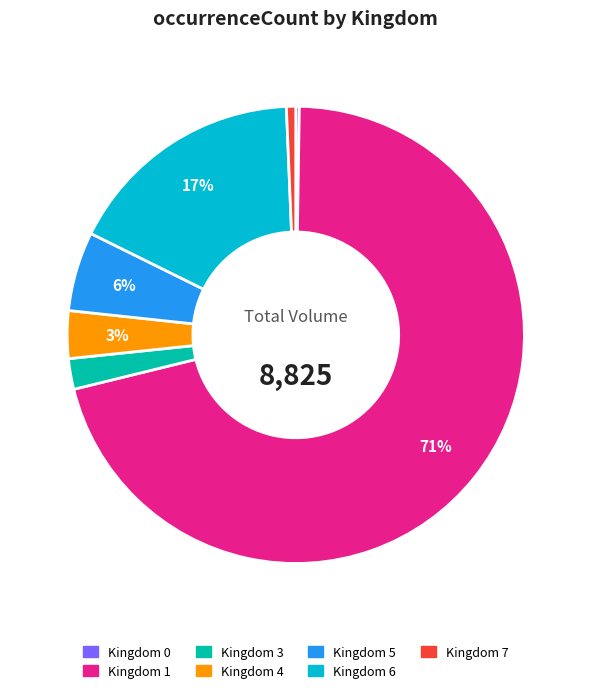

Is there any slice that represents more than half of the pie?

Yes